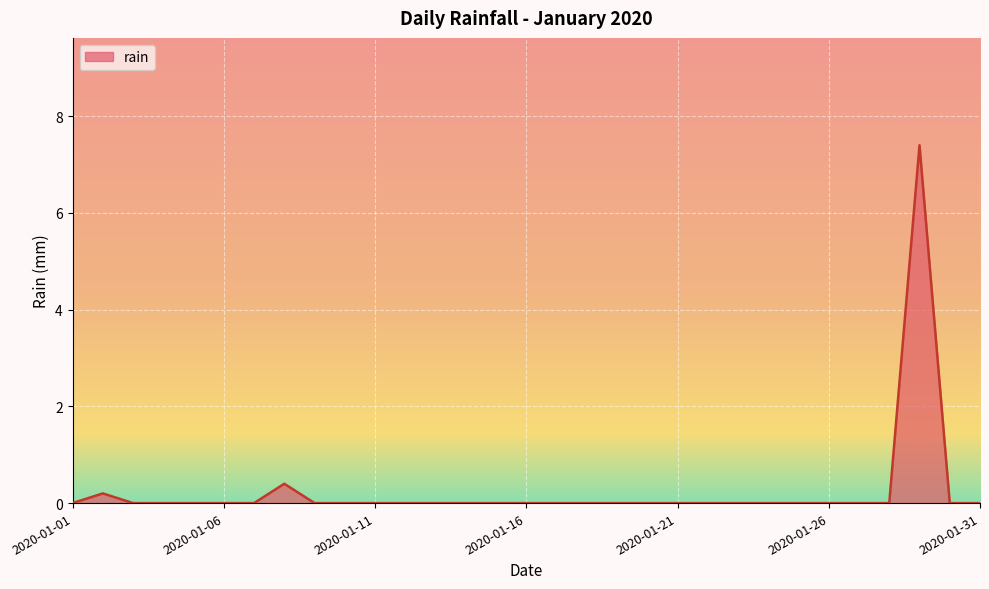

What is the difference between the maximum and minimum values?

7.4